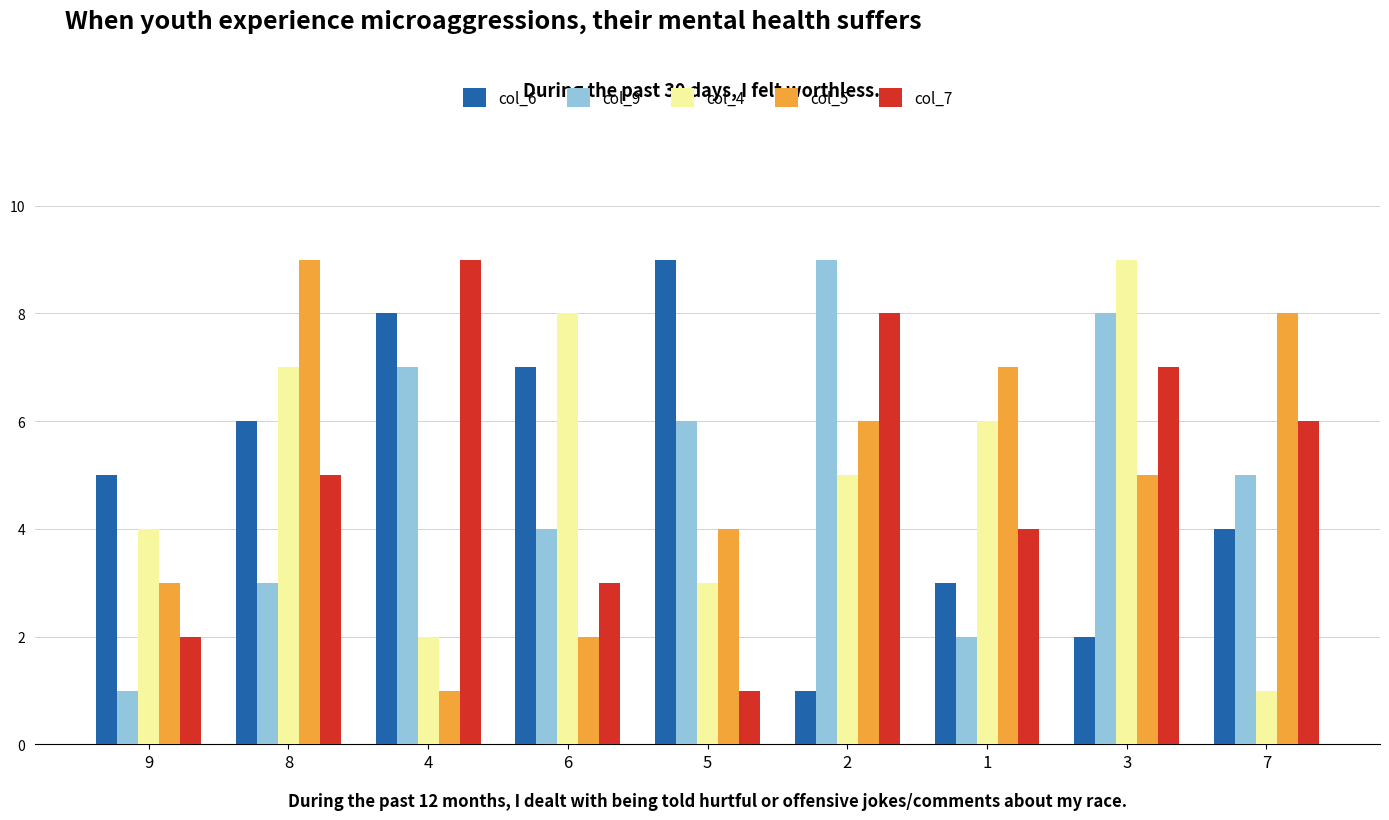

What are all the series names shown in the legend?

col_6, col_9, col_4, col_5, col_7